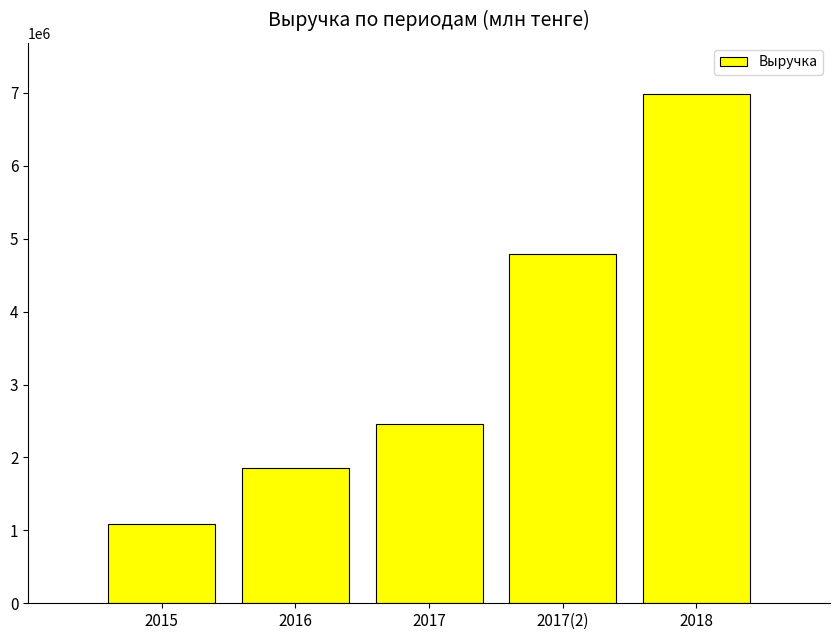

Rank the categories by value from highest to lowest.

2018, 2017(2), 2017, 2016, 2015